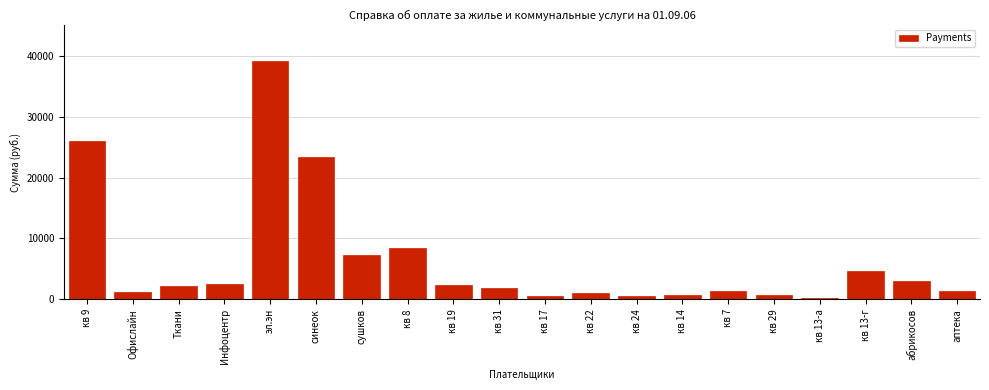

The chart shows a value of 3534.8 at Ткани. True or false?

False